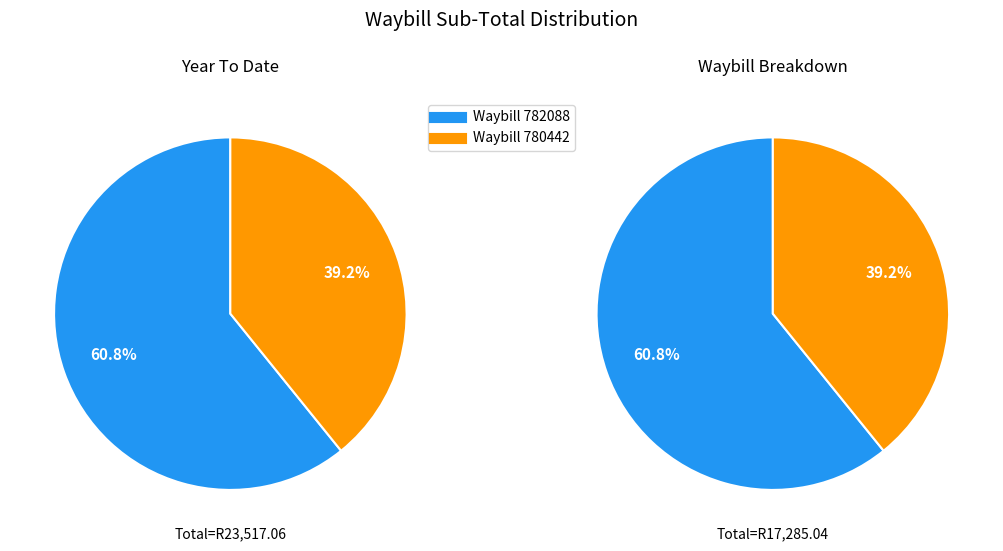

To the nearest percent, what portion does 780442 represent?

39%